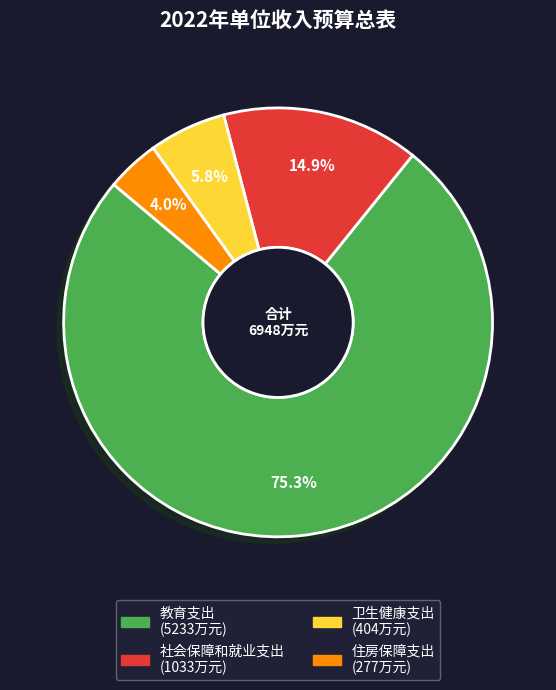

Count the number of slices in the pie.

4